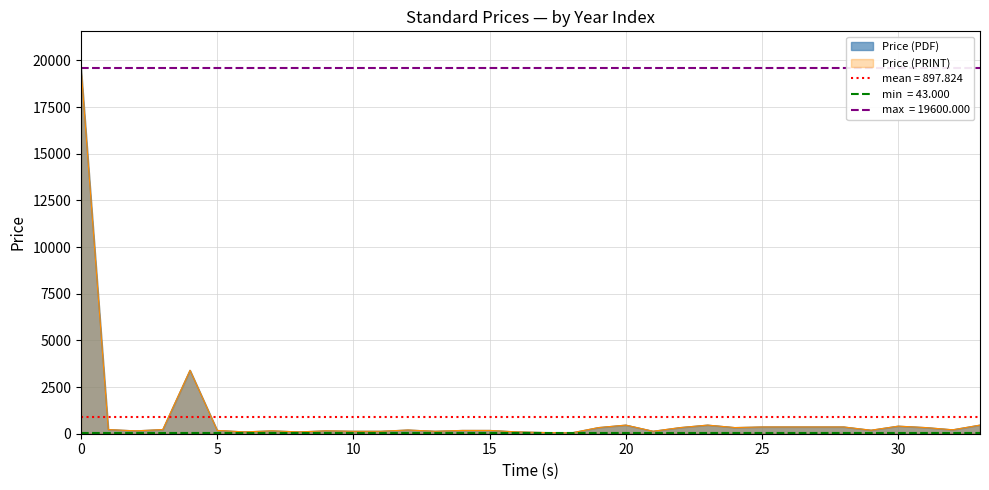

In Price (PRINT), how many points are lower than both neighbors (excluding endpoints)?

10